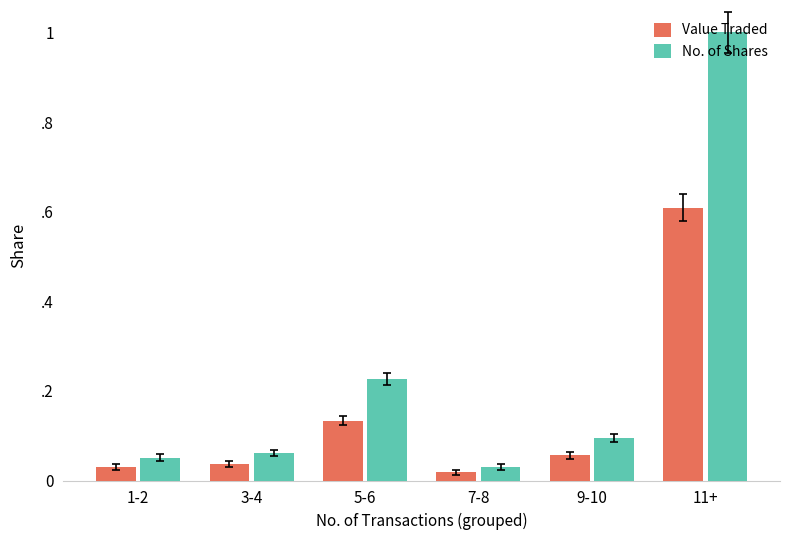

What is the sum of the No. of Shares values at 9-10 and 3-4?

0.2